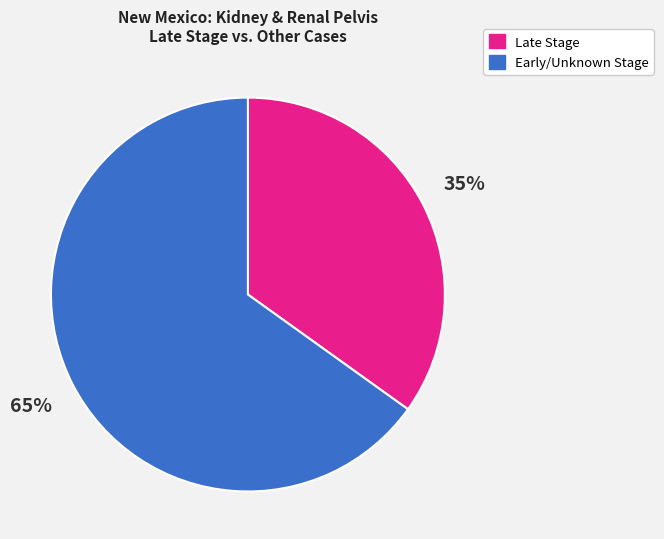

To the nearest percent, what is the average slice percentage?

50%